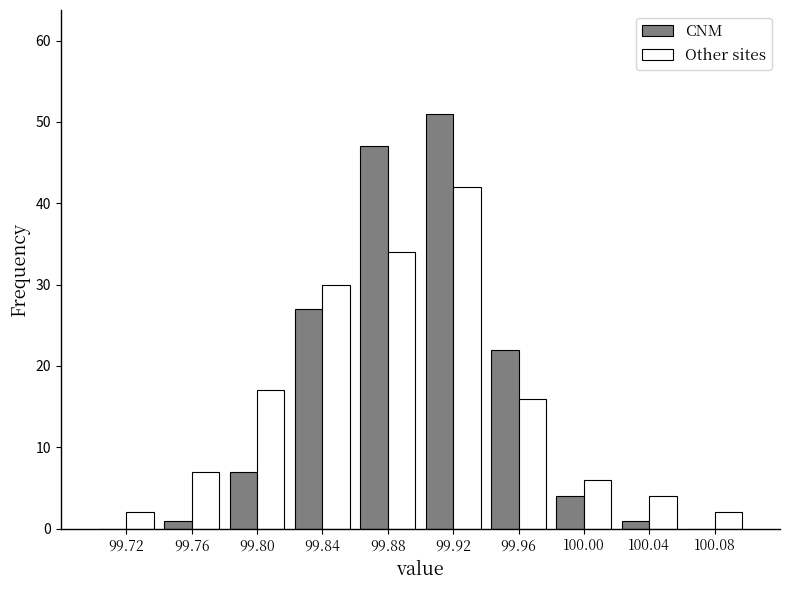

What is the height of the Other sites bar covering 100.02 to 100.06 on the x-axis? The values are not printed on the chart, so give them approximately, as read against the axis.

4